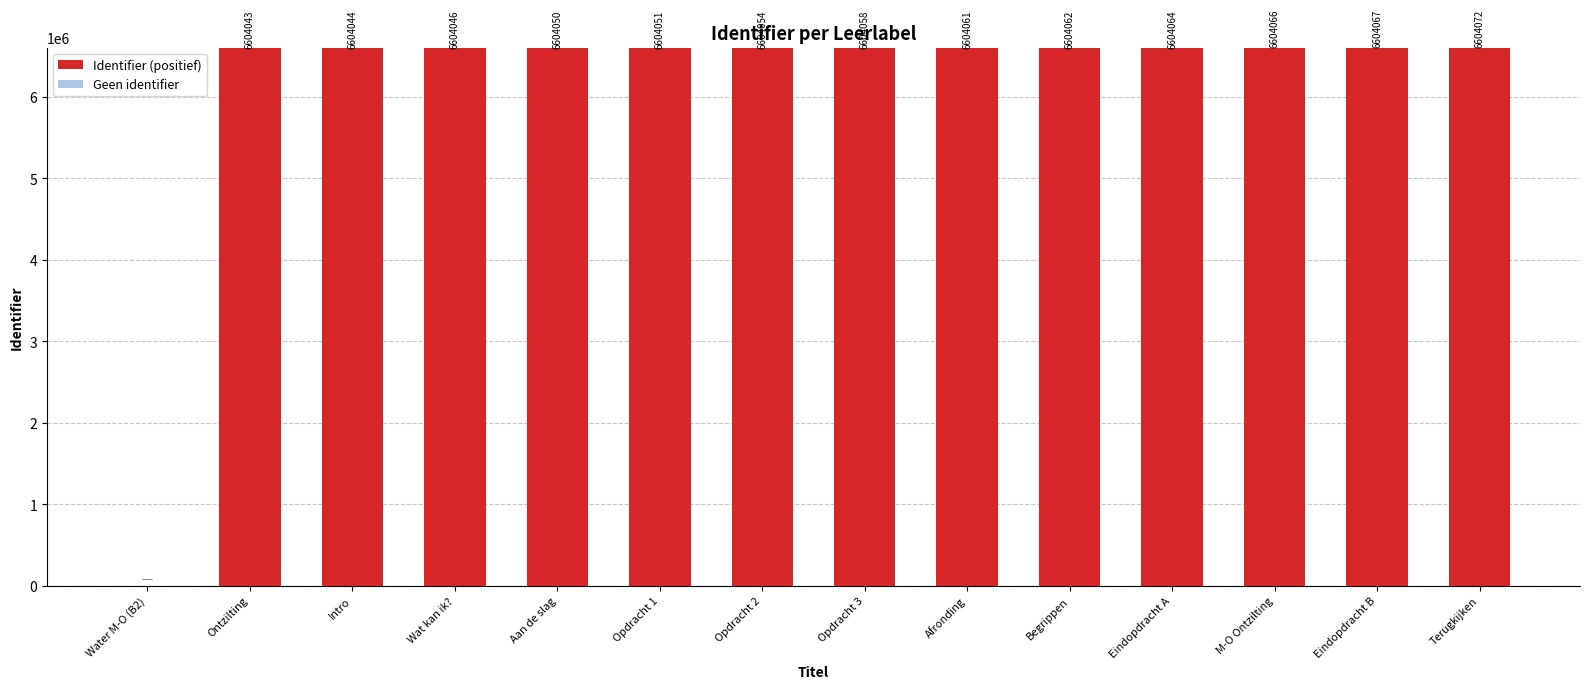

What is the approximate value of Identifier (positief) at Wat kan ik??

6604046.0